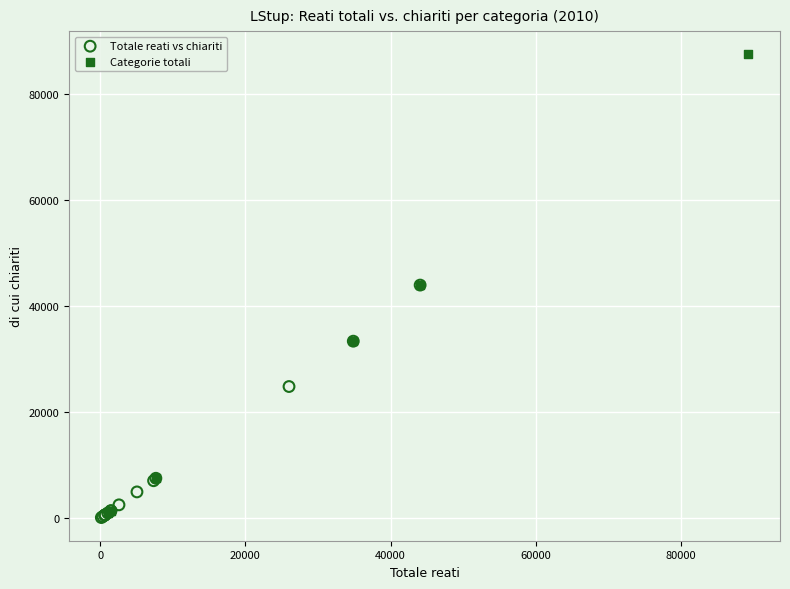

Which series has the largest Y range (max minus min)?

Categorie totali